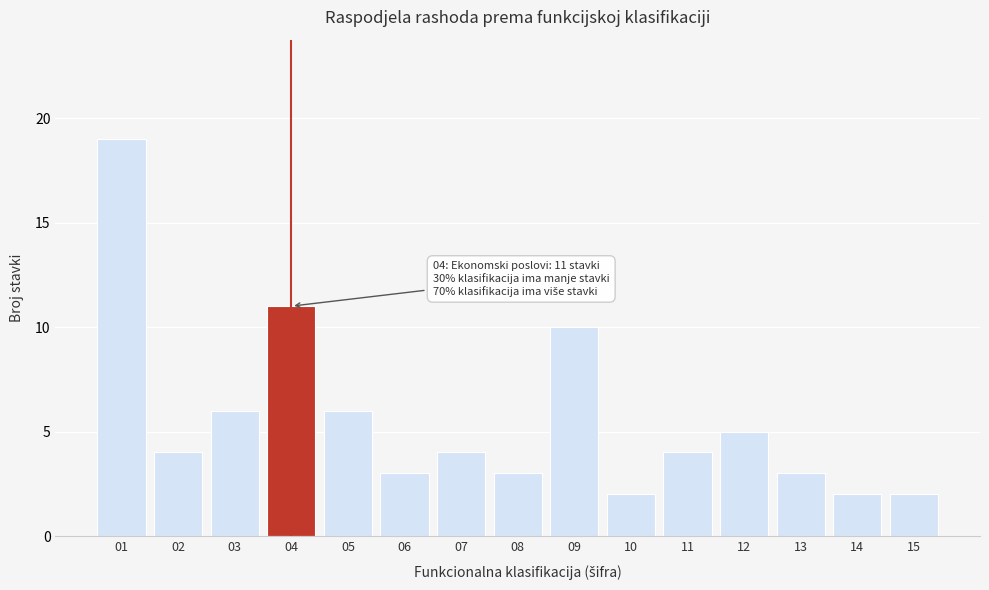

Reading left to right, transcribe all the data shown in this chart.

01=19	02=4	03=6	04=11	05=6	06=3	07=4	08=3	09=10	10=2	11=4	12=5	13=3	14=2	15=2